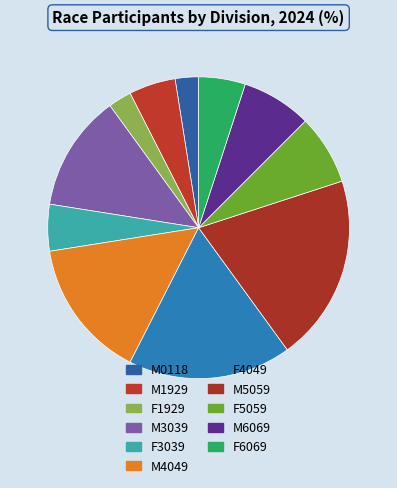

What percentage do M3039 and F6069 together represent?

17.5%